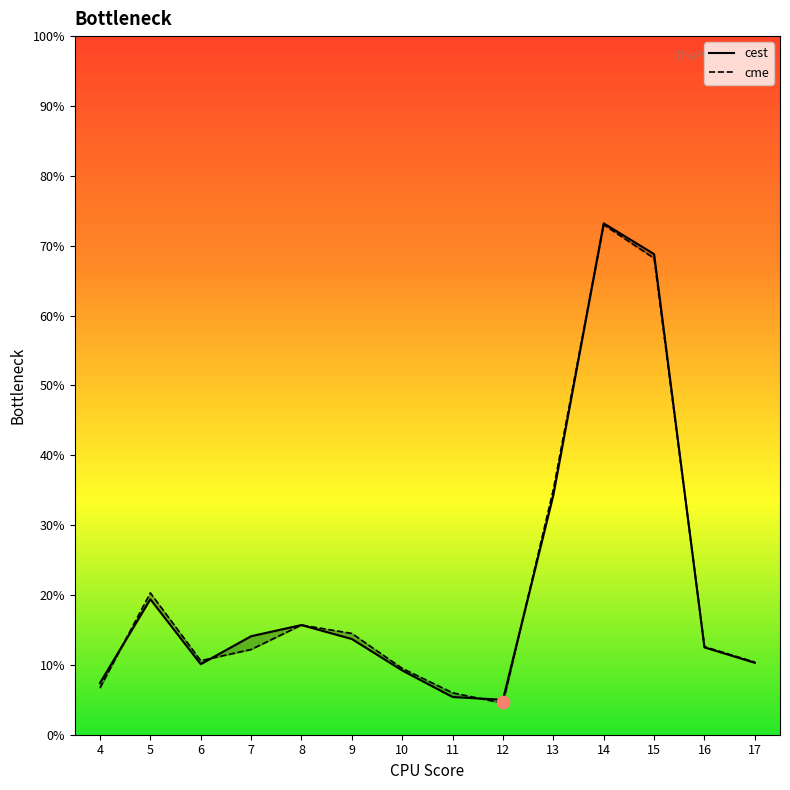

At which category is the sum across all series the highest?

14